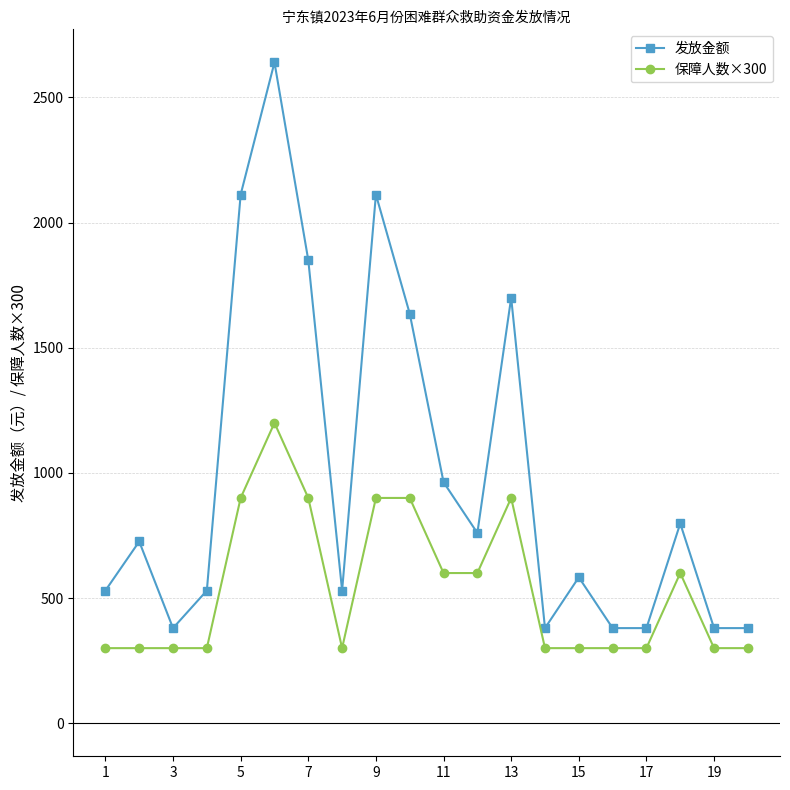

True or false: 发放金额 has more than 1 interior local peaks.

True